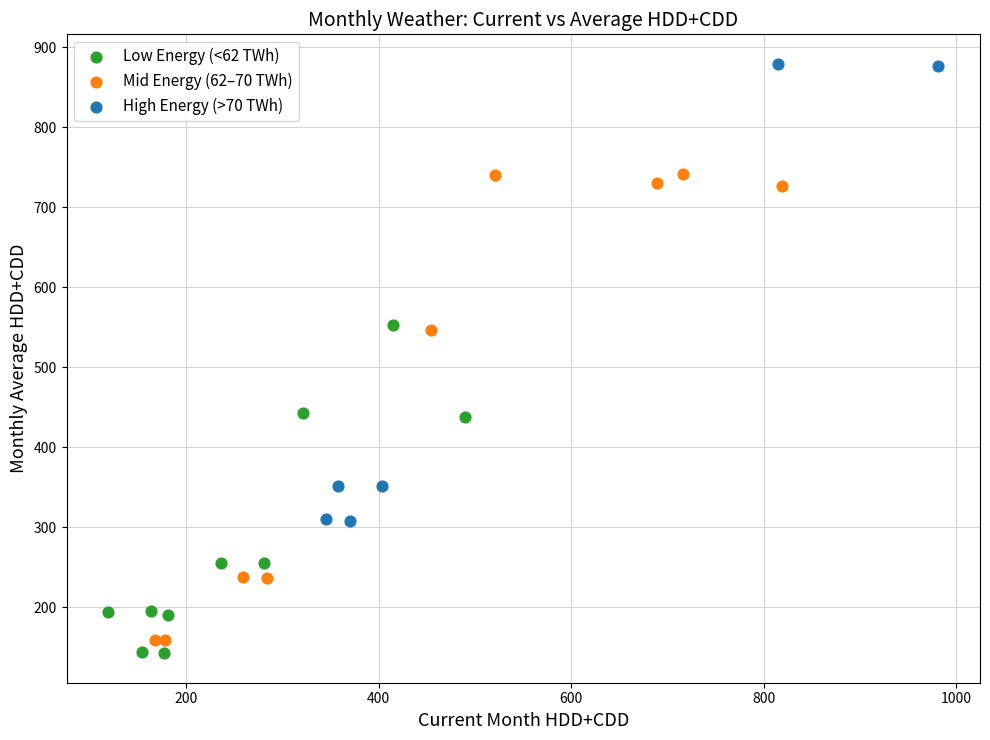

Which series contains the highest Y value?

High Energy (>70 TWh)